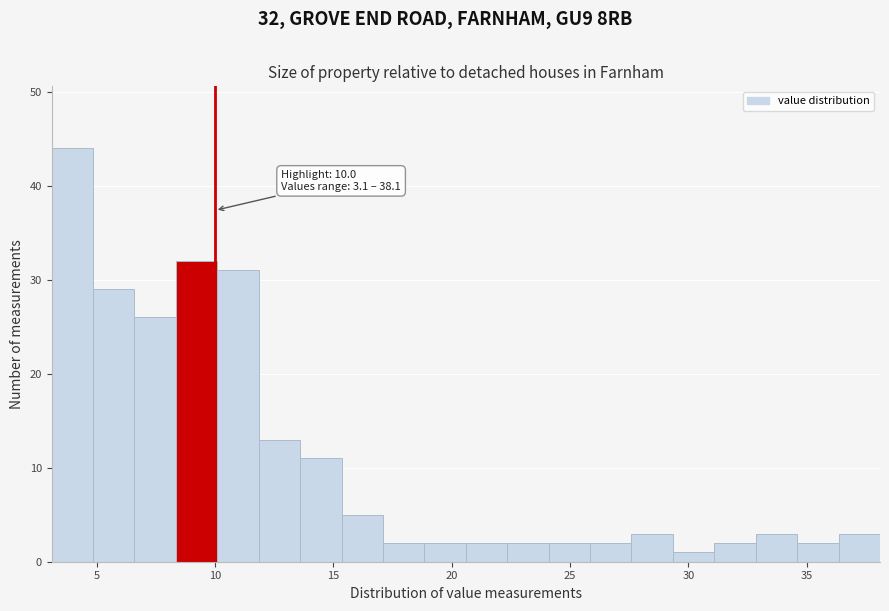

Around what value on the x-axis is the tallest bar? Give the approximate position of its centre, as read against the axis.

4.0